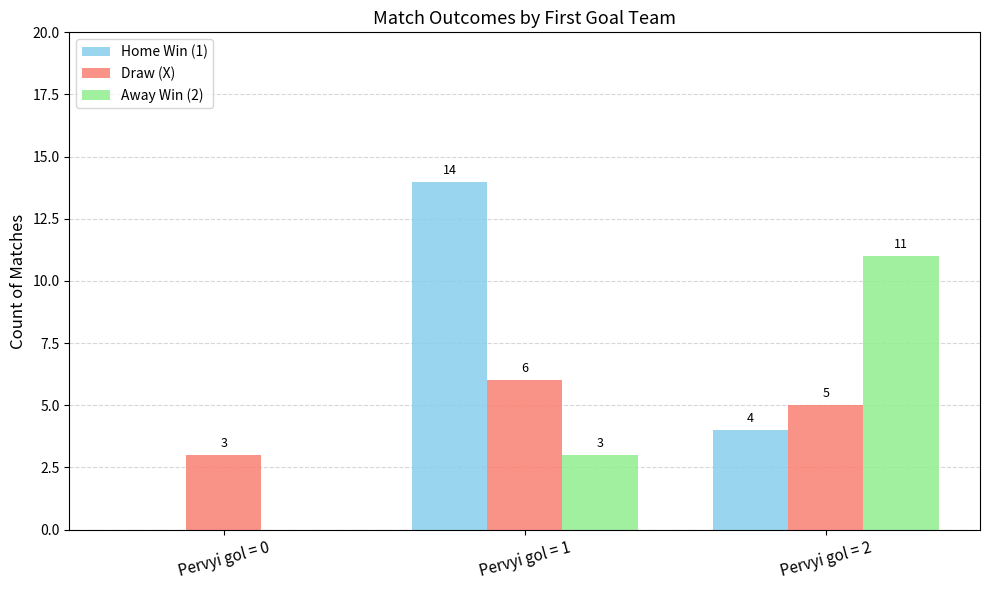

What is the highest value of the Draw (X) series?

6